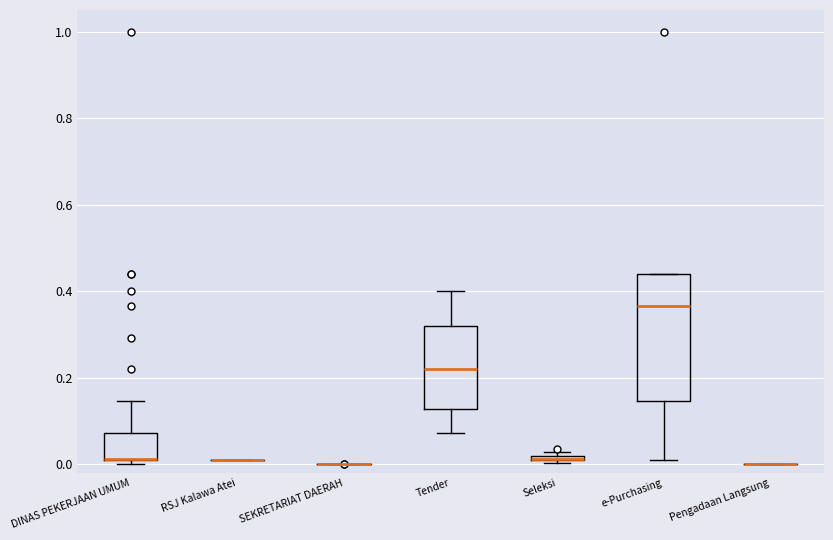

Comparing the boxes themselves (not the whiskers), which one is the tallest?

e-Purchasing